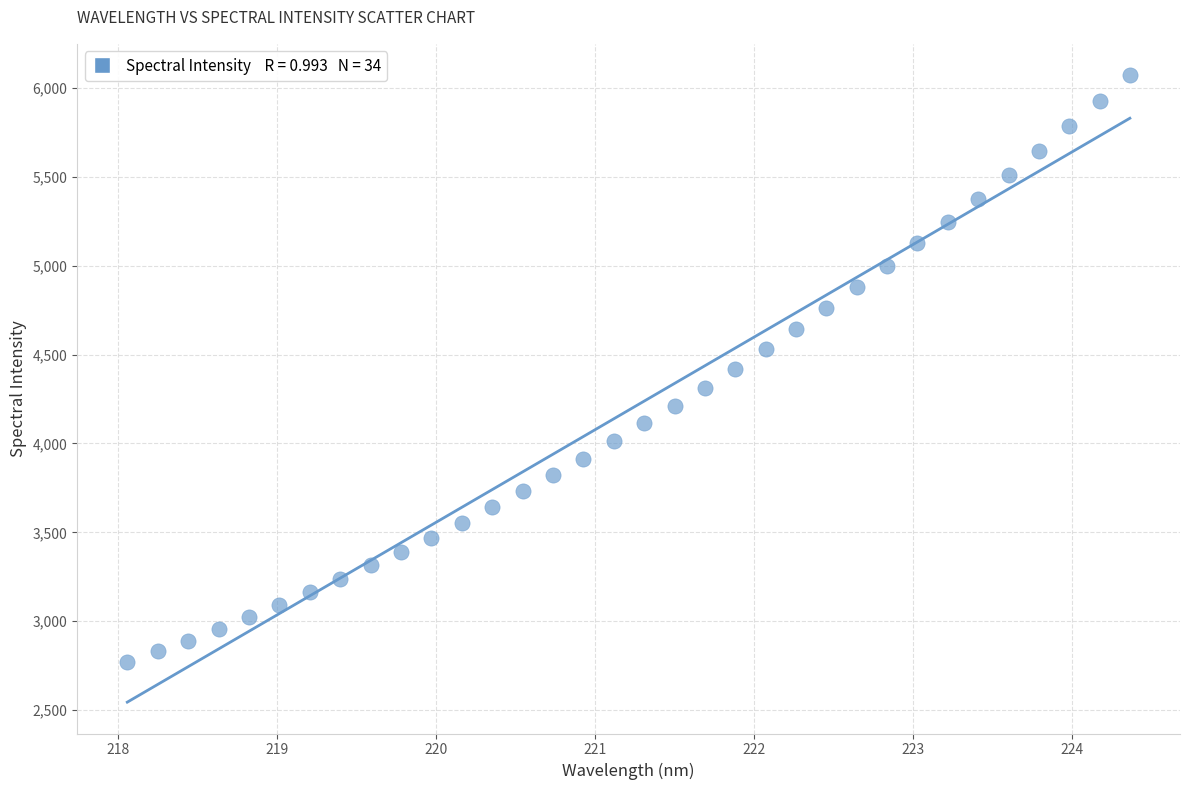

What is the range of Y values (max minus min)?

3301.1